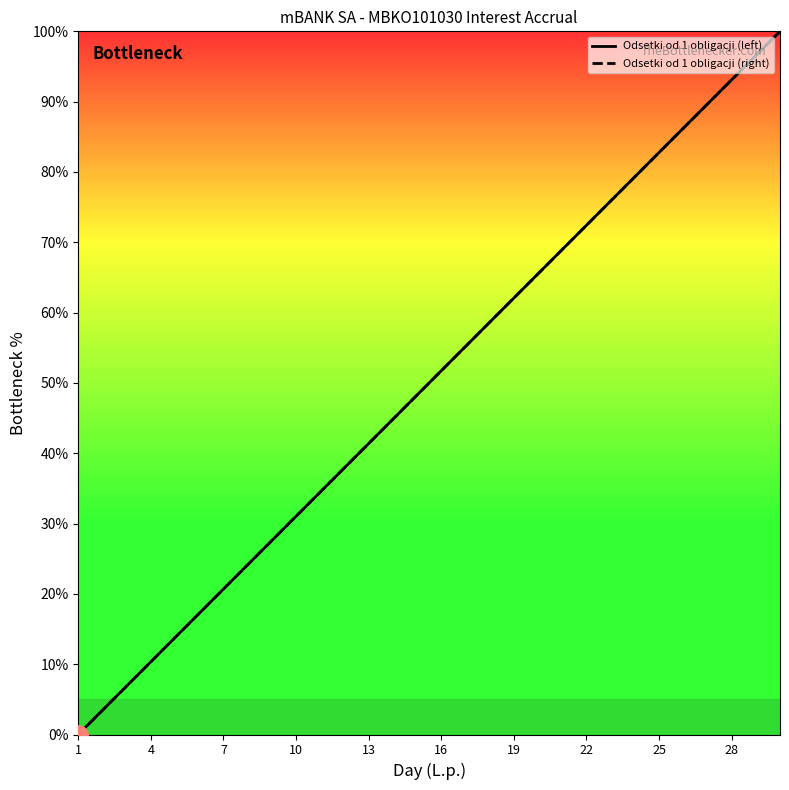

True or false: Odsetki od 1 obligacji (right) has a value of 28.0 at 19.

False